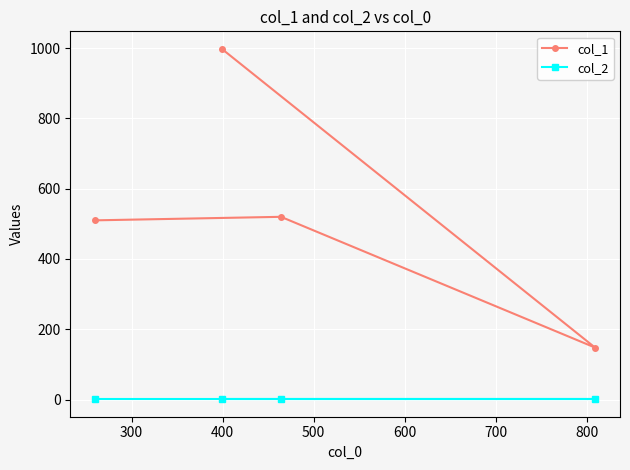

List the series in order of their peak value, highest first.

col_1, col_2